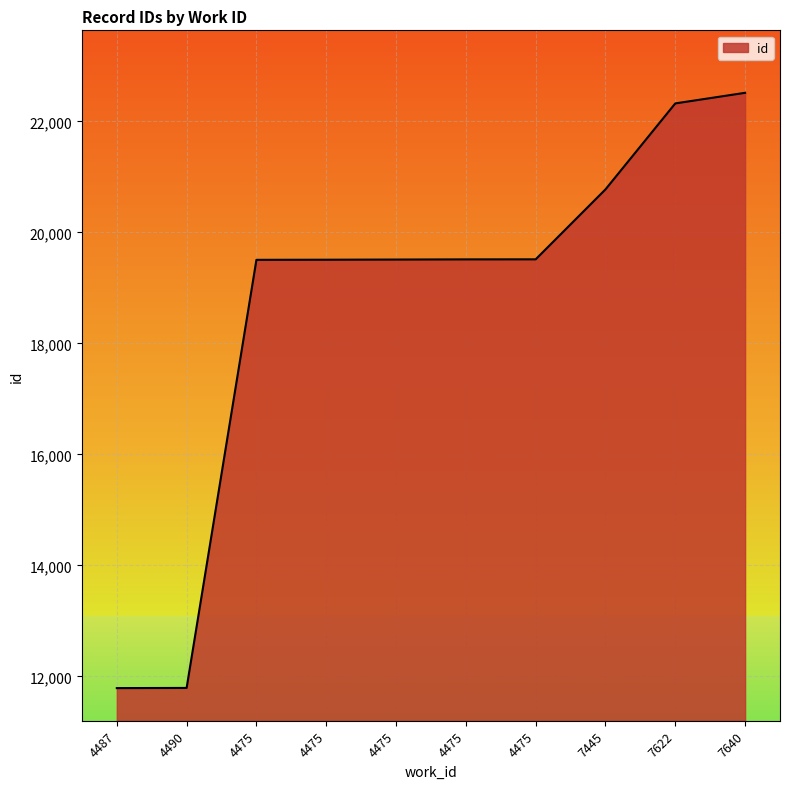

List the labels in order of value, smallest first.

4487, 4490, 4475, 4475, 4475, 4475, 4475, 7445, 7622, 7640